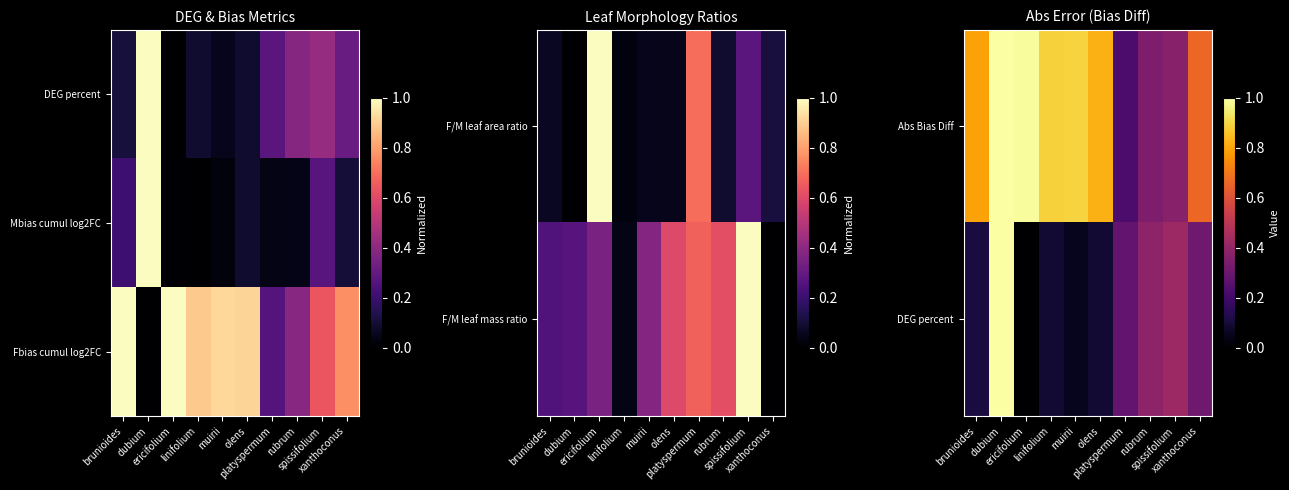

What is the total value across all series at spissifolium?

1.4